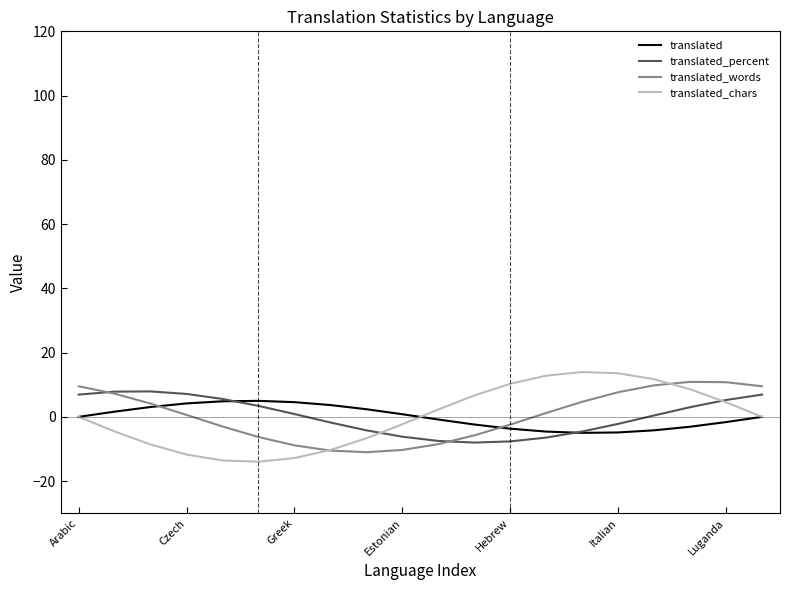

What is the greatest value displayed?

14.0